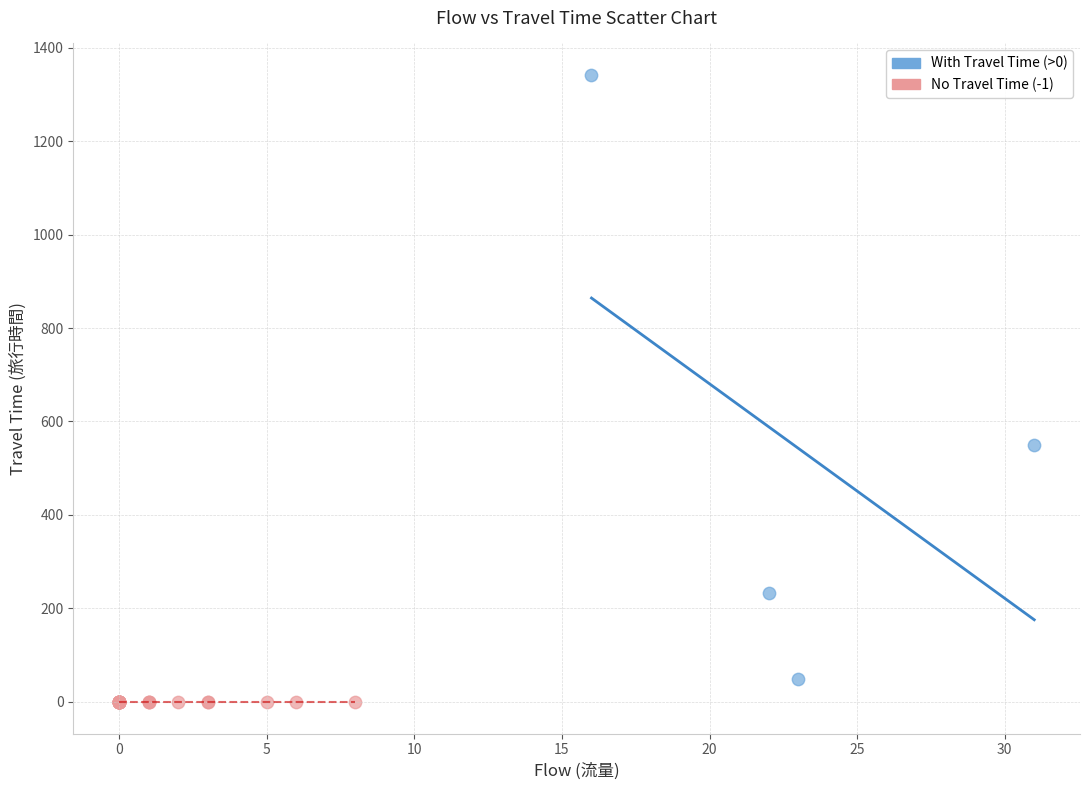

Which series contains the highest Y value?

With Travel Time (>0)